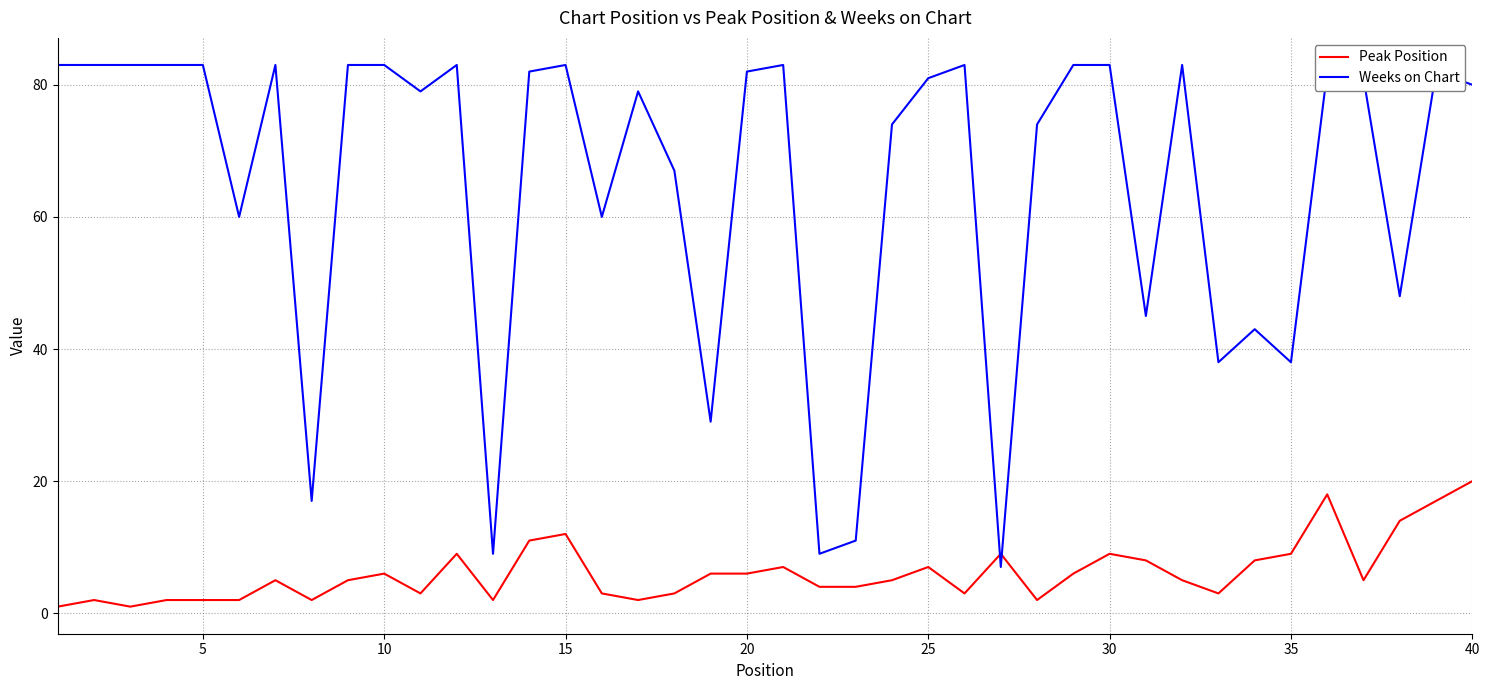

Which series has the largest total across all categories?

Weeks on Chart